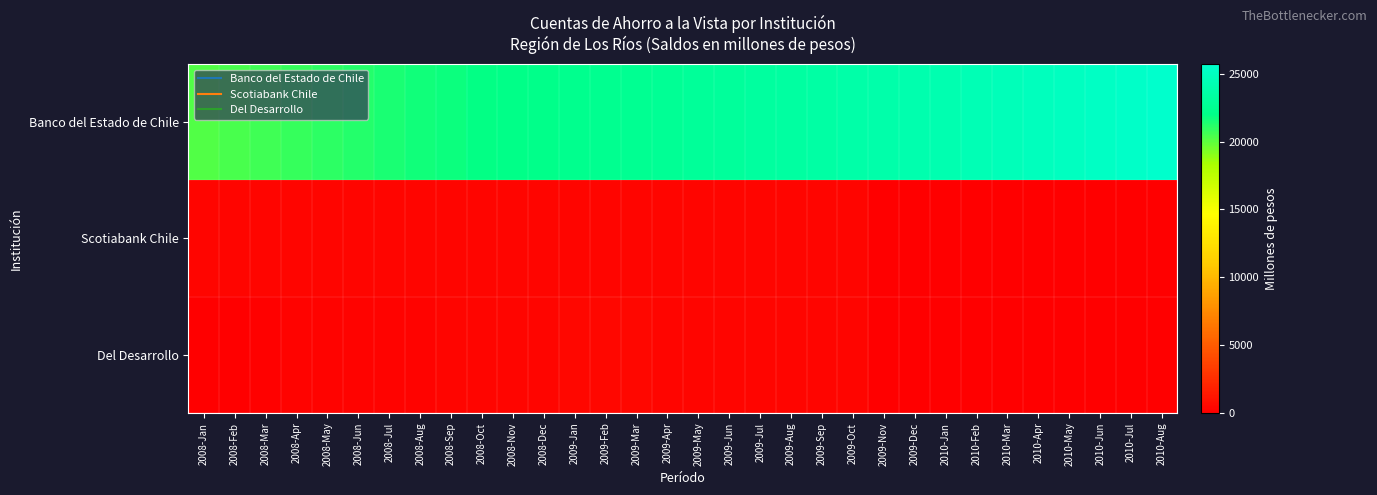

What is the spread (max minus min) of values at 2010-May?

25091